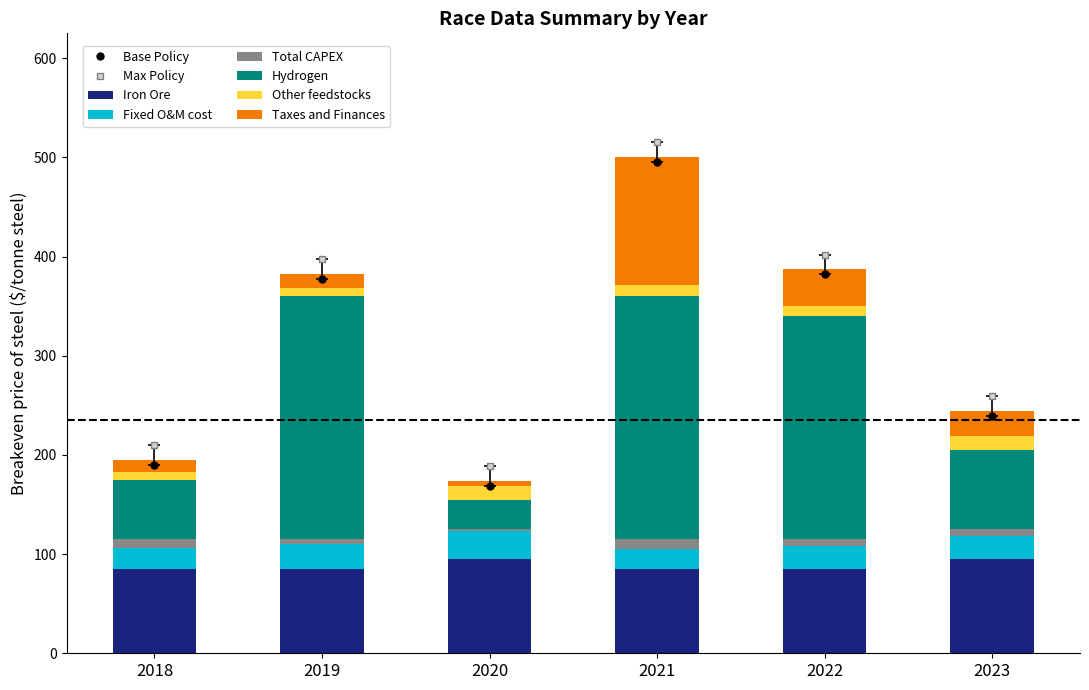

How many categories are shown in the chart?

6